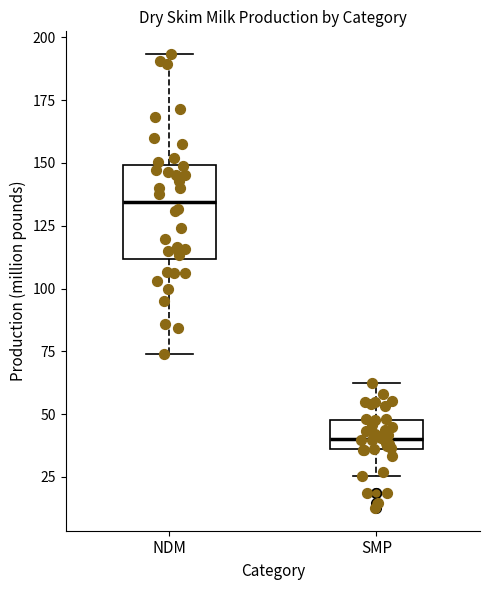

Comparing the boxes themselves (not the whiskers), which one is the tallest?

NDM